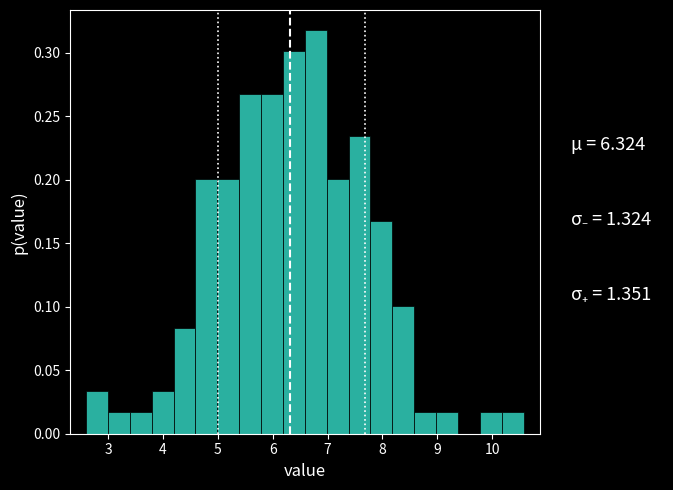

Around what value on the x-axis is the tallest bar? Give the approximate position of its centre, as read against the axis.

6.8